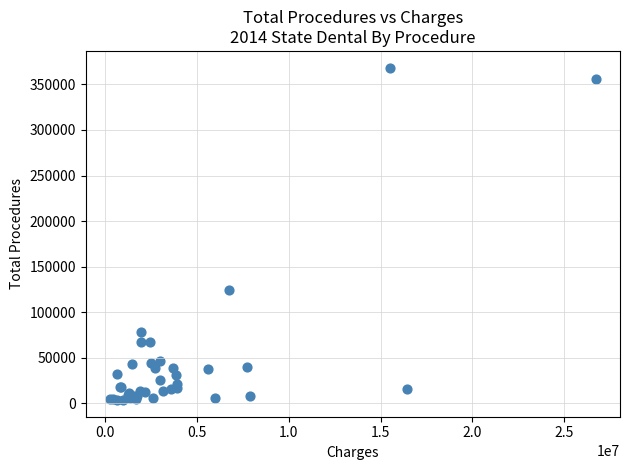

What Y value in the scatter plot is closest to 186041?

124167